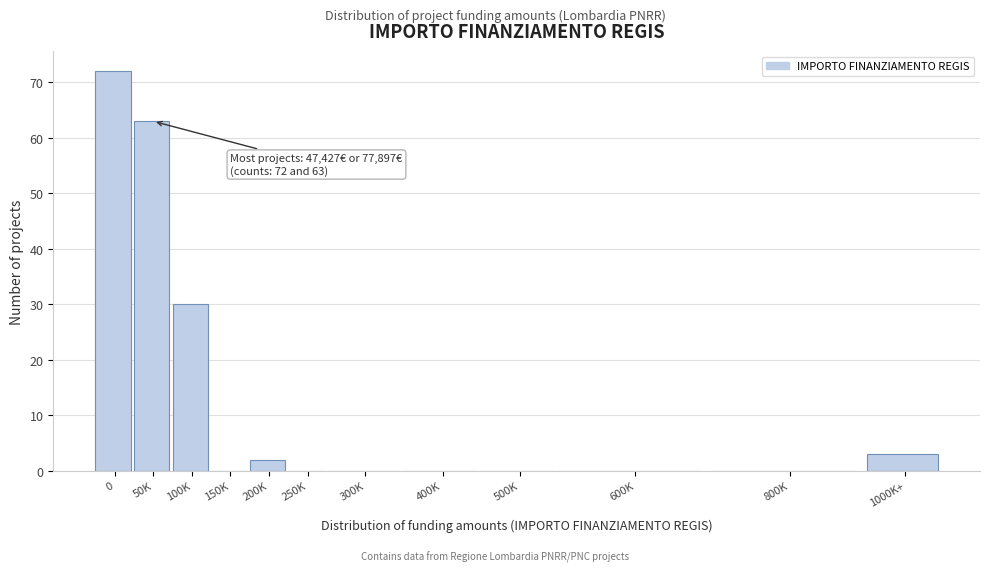

Reading left to right, what are all the values shown in this chart?

0=72	50K=63	100K=30	150K=0	200K=2	250K=0	300K=0	400K=0	500K=0	600K=0	800K=0	1000K+=3